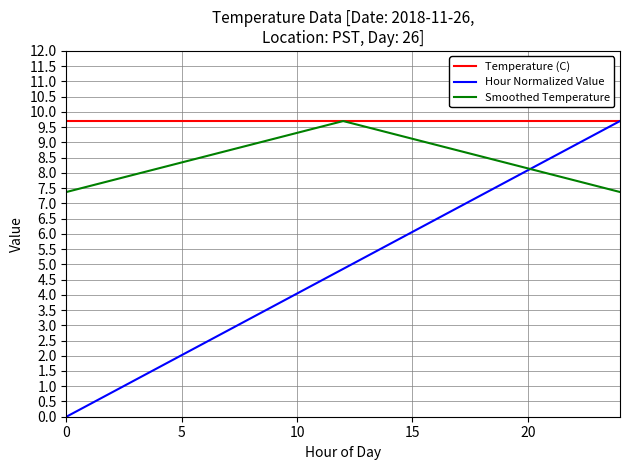

Which series has the largest range (max minus min)?

Hour Normalized Value